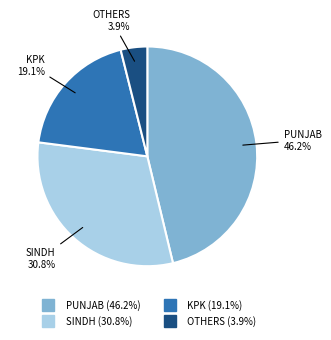

Is there a majority slice in this chart?

No